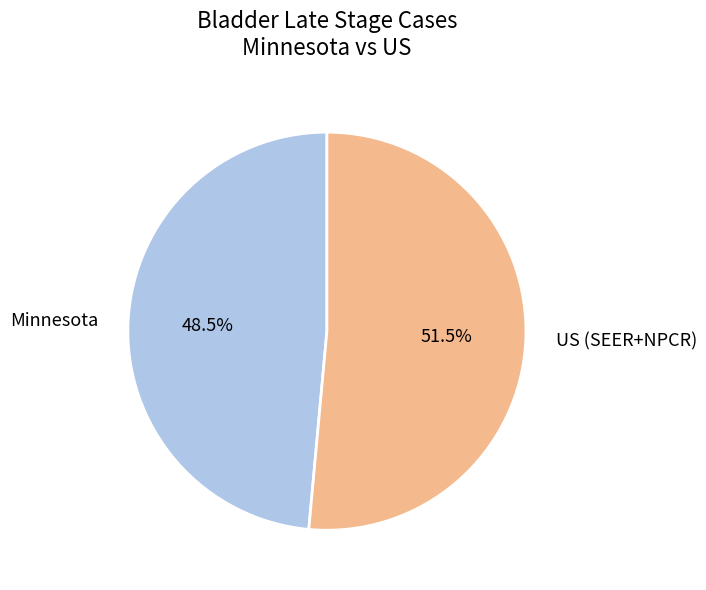

How many slices are in this pie chart?

2